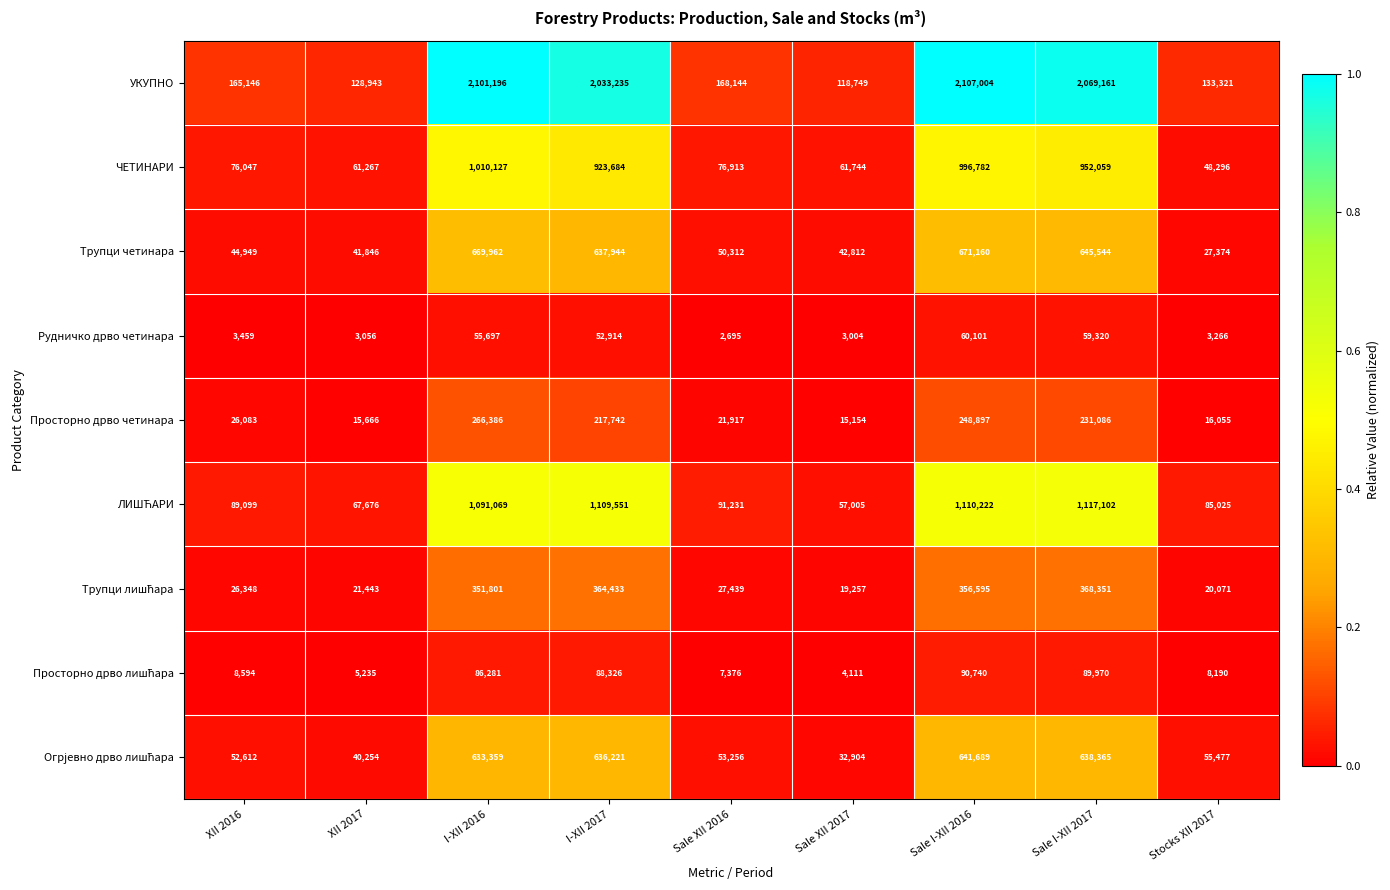

List the labels in order of ЧЕТИНАРИ value, smallest first.

Stocks XII 2017, XII 2017, Sale XII 2017, XII 2016, Sale XII 2016, I-XII 2017, Sale I-XII 2017, Sale I-XII 2016, I-XII 2016